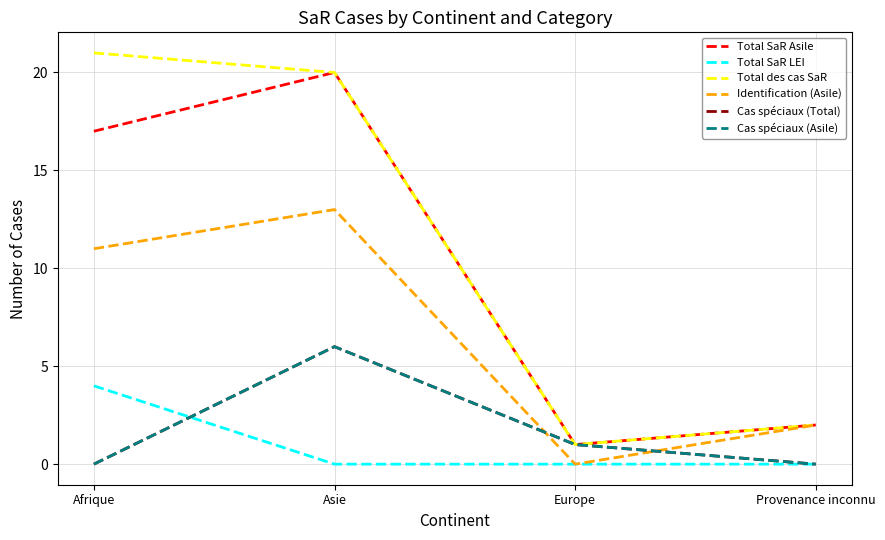

What position from the right is Afrique?

4